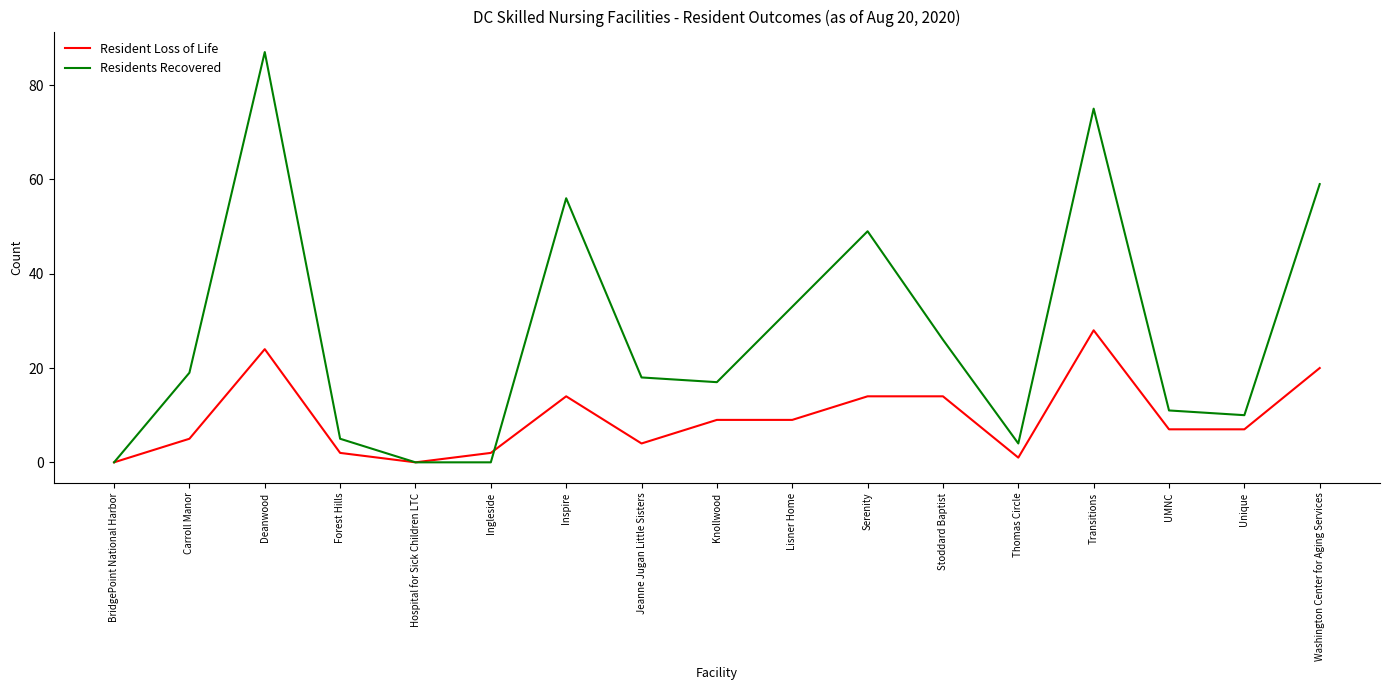

What is the difference between the highest and lowest values at Carroll Manor?

14